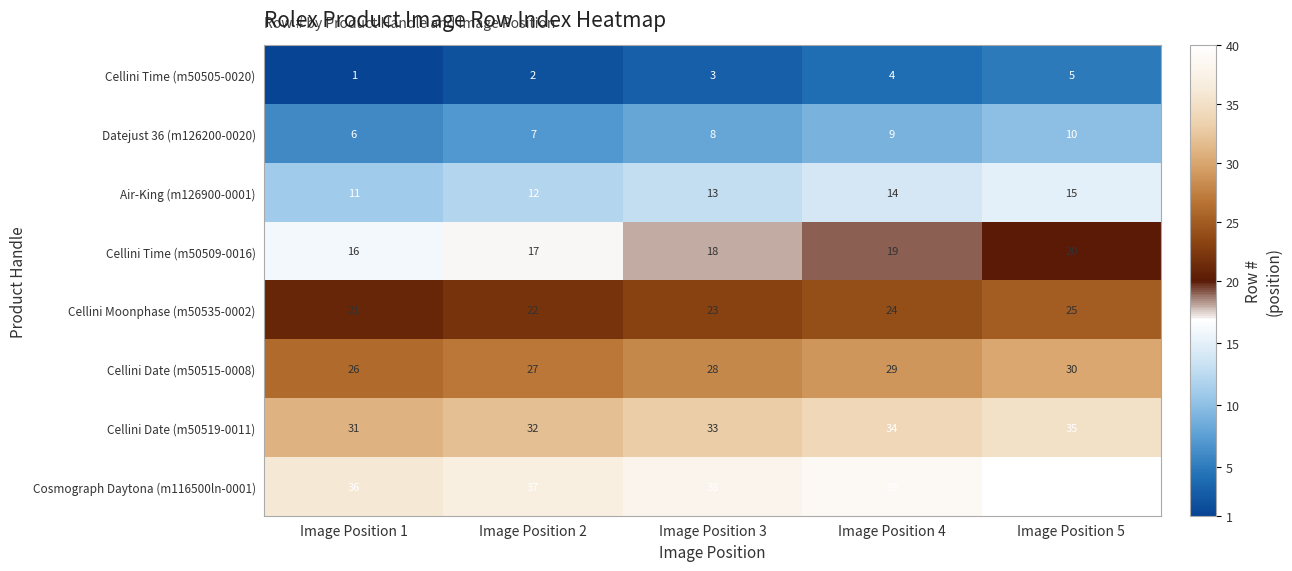

Is it true that Air-King (m126900-0001) equals 24 at Image Position 5?

False